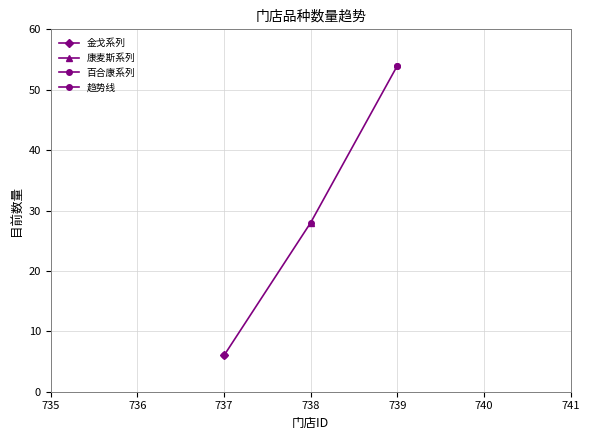

What is the sum of all values?

88